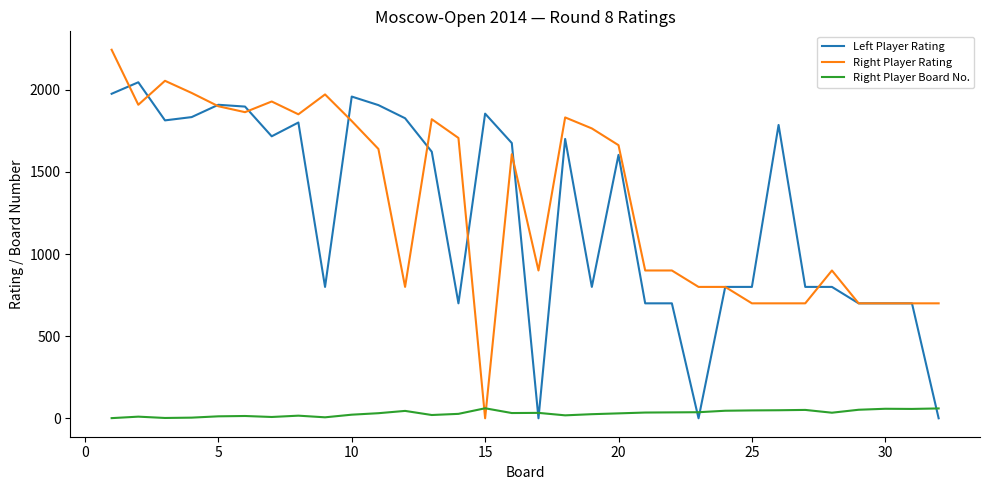

Is this an area chart (filled region under the line)?

No